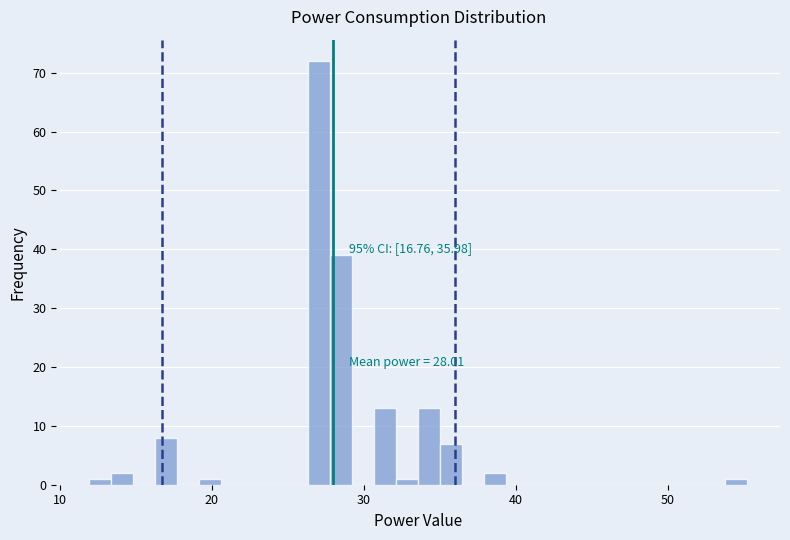

Read against the x-axis, roughly where is the centre of the tallest bar?

27